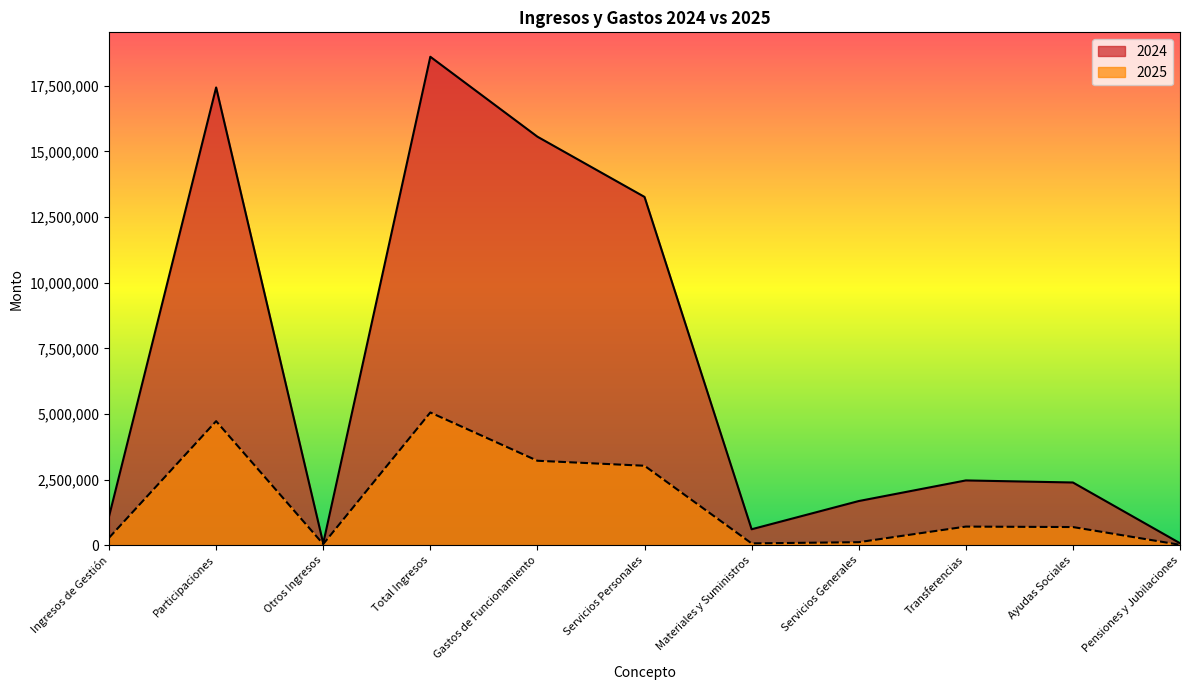

Is the value of 2024 at Servicios Personales greater than the value of 2025 at Servicios Generales?

Yes